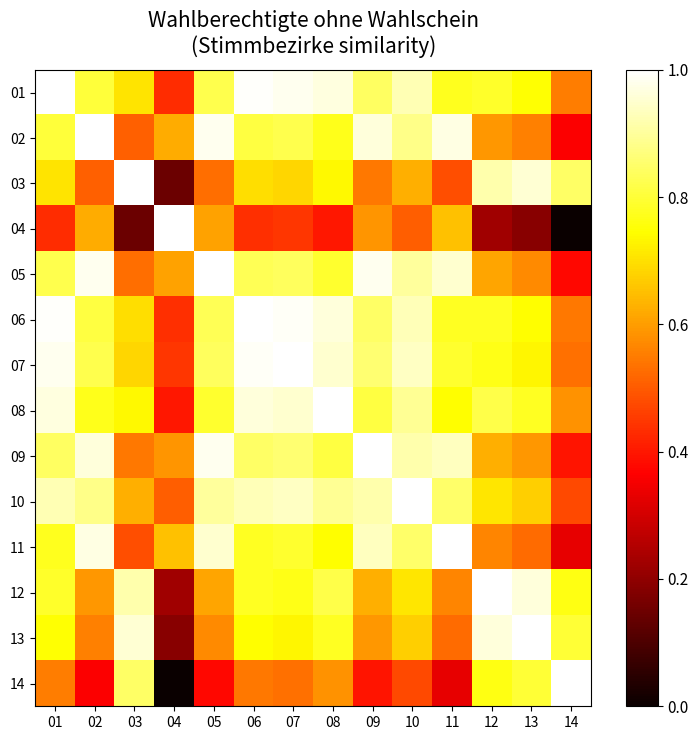

Which series has the widest spread of values?

04